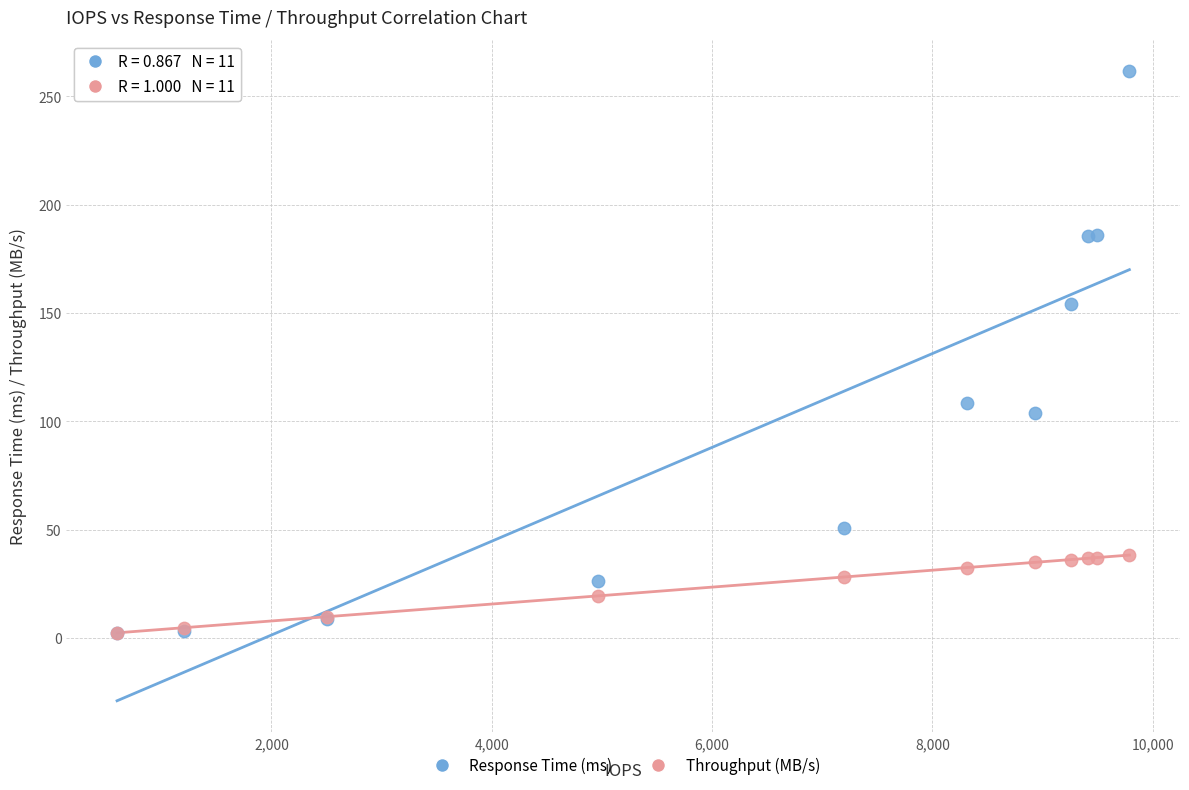

Which series reaches the maximum Y coordinate?

Response Time (ms)